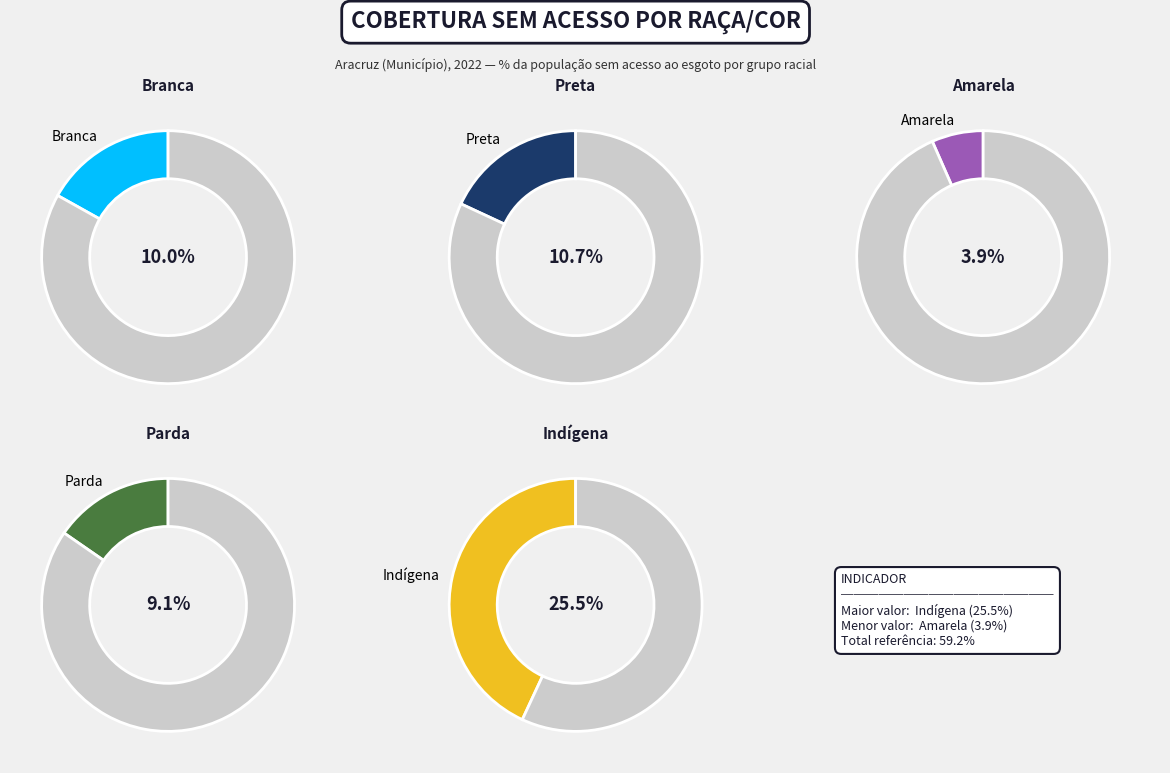

The Branca slice represents 17% of the pie. True or false?

True